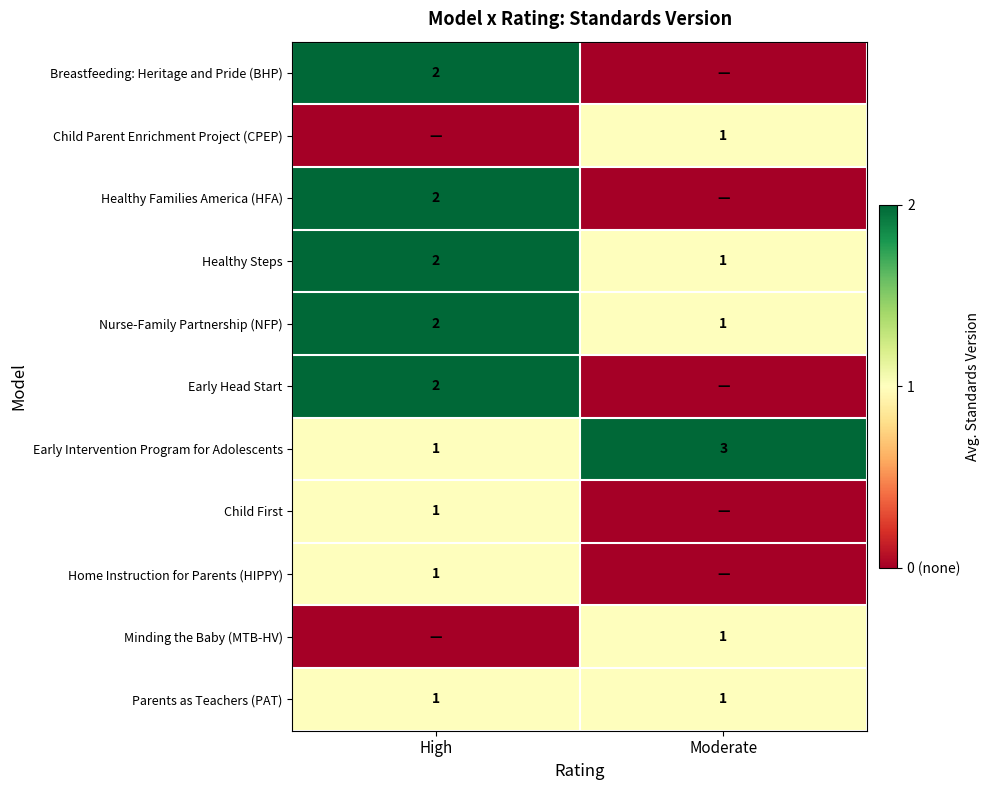

What is the sum of all Early Intervention Program for Adolescents values?

4